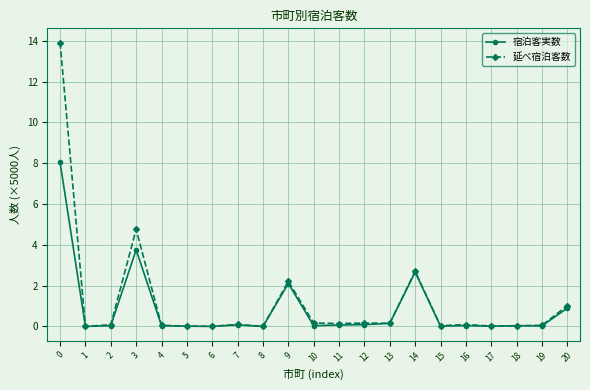

How many categories are shown in the chart?

21